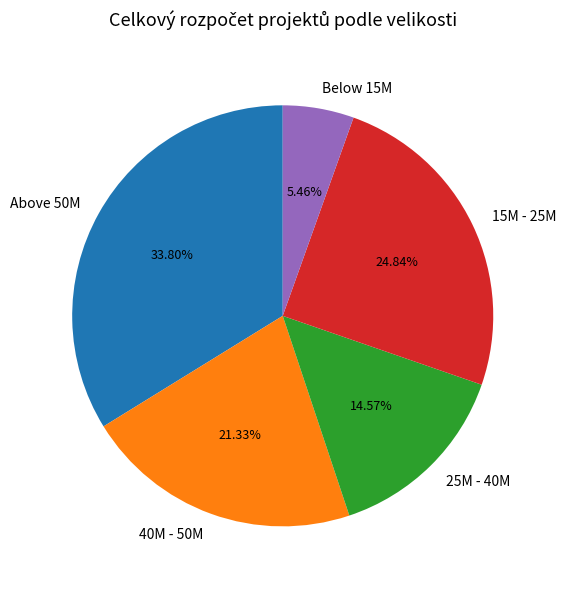

Count the number of slices in the pie.

5